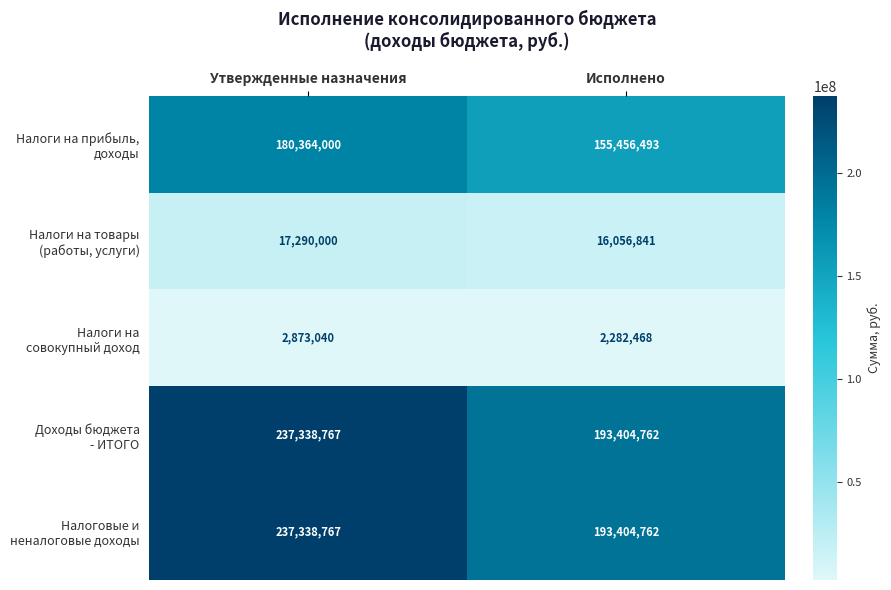

What is the total value across all series at Исполнено?

560605326